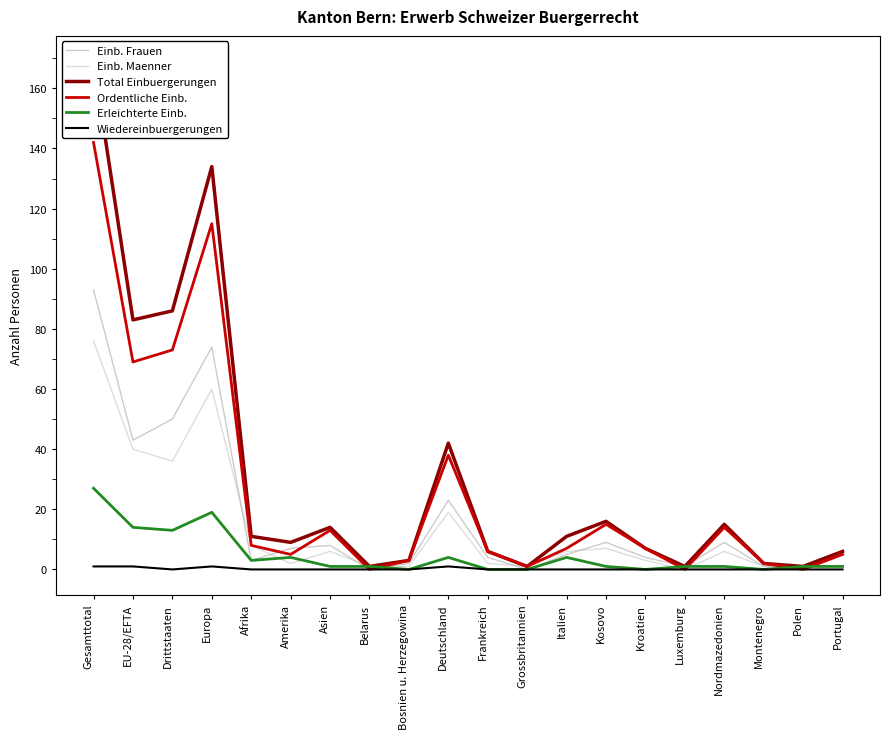

What is the difference between the maximum and minimum values in the Total Einbuergerungen series?

168